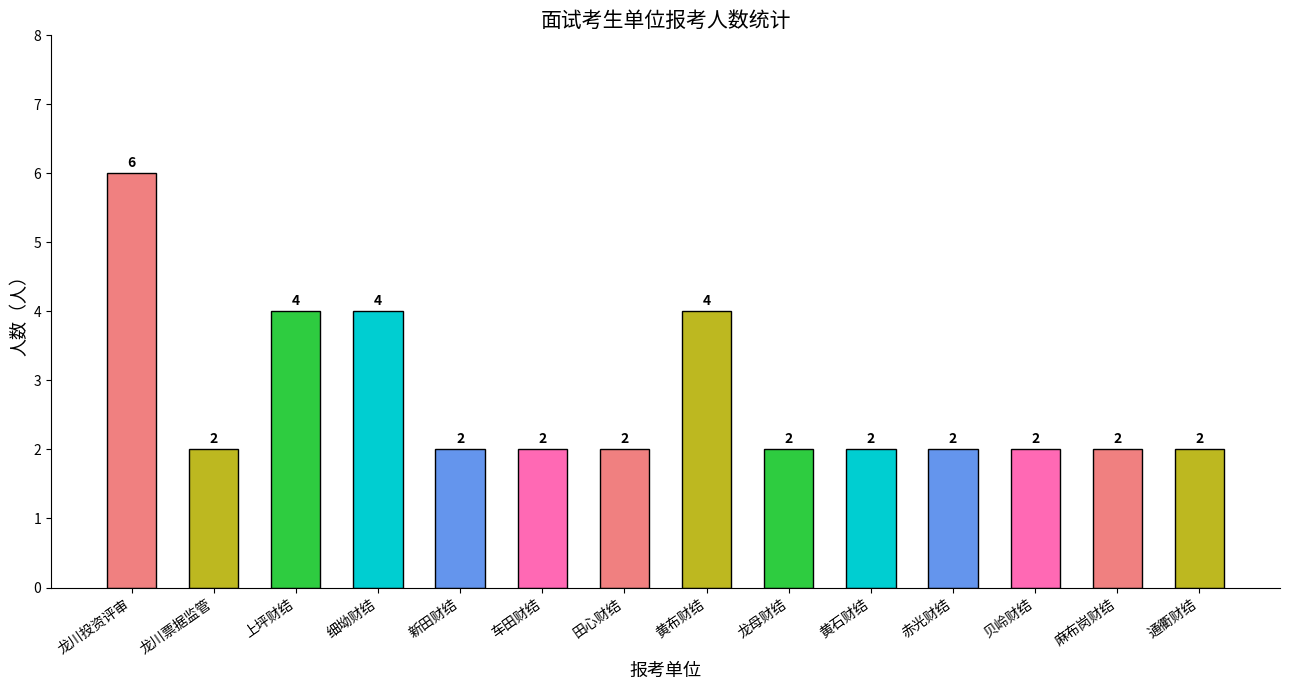

True or false: the data shows 4 at 黄布镇财政结算中心.

True